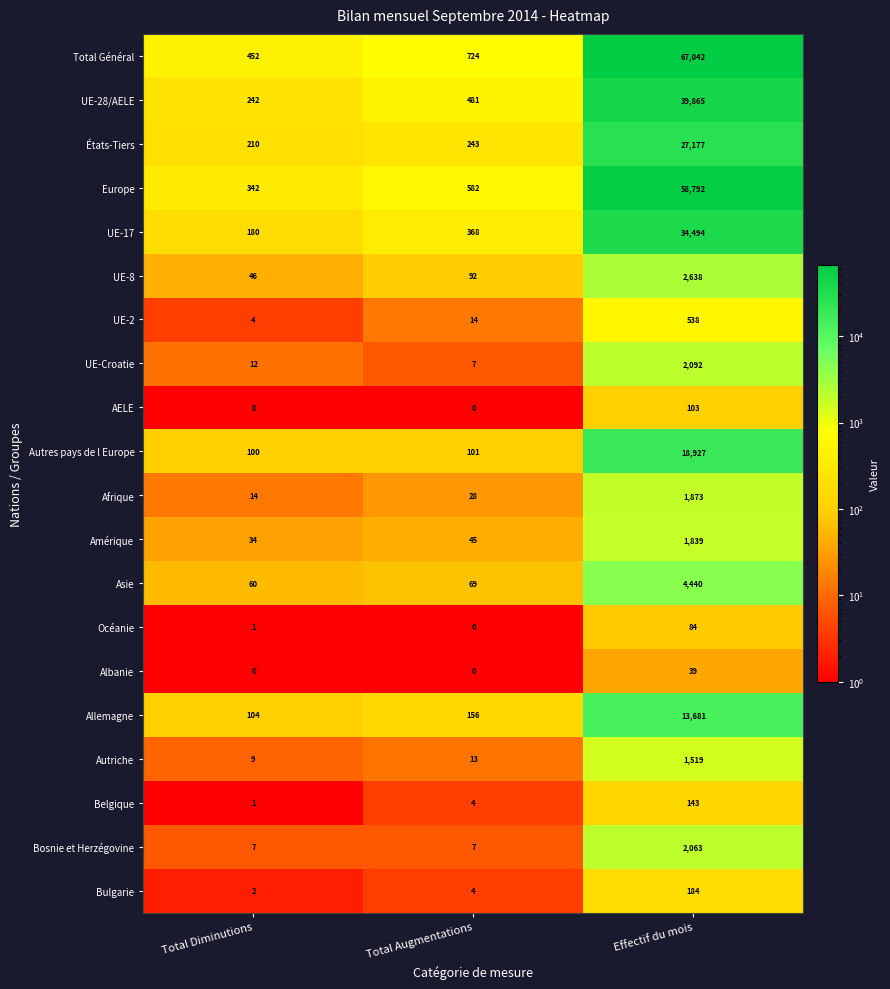

What value does the UE-Croatie series have at Total Diminutions?

12